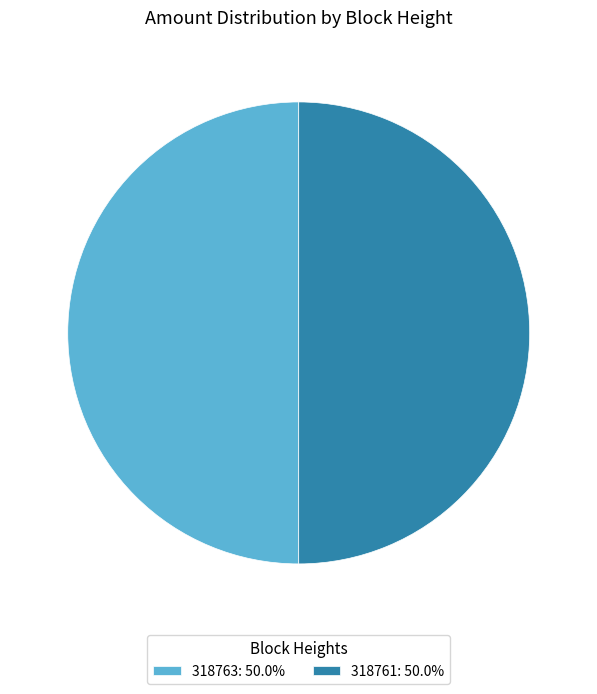

Is the sum of 318761: 50.0% and 318763: 50.0% greater than half?

Yes